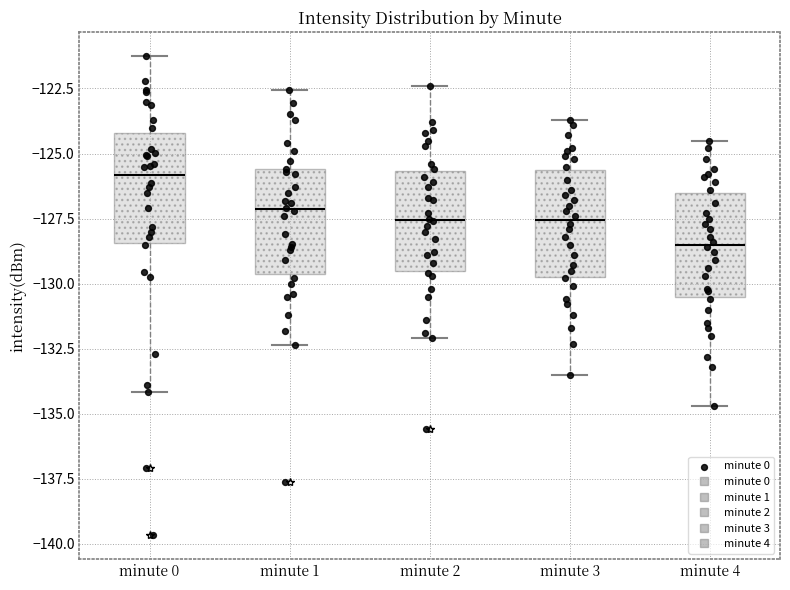

Which box has the lowest median line?

minute 4